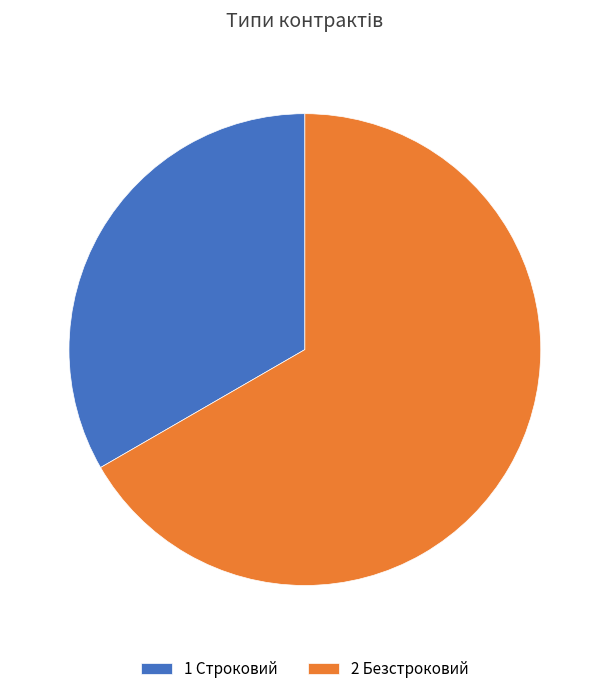

Which slice is the smallest?

1 Строковий